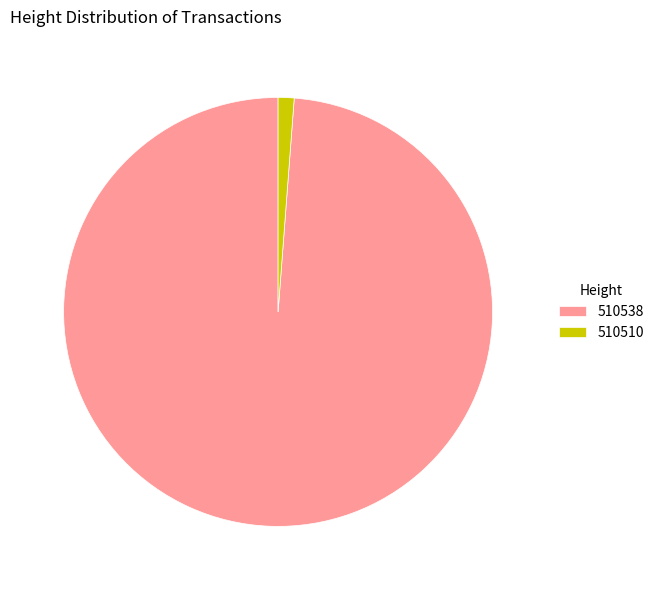

Rank the categories by value from highest to lowest.

510538, 510510